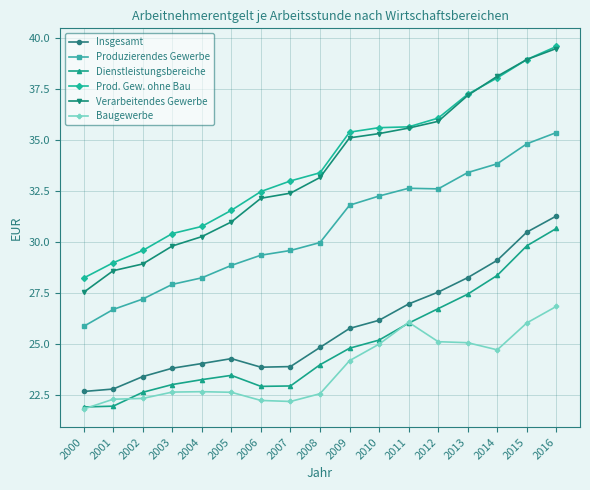

What is the sum of all Insgesamt values?

438.9